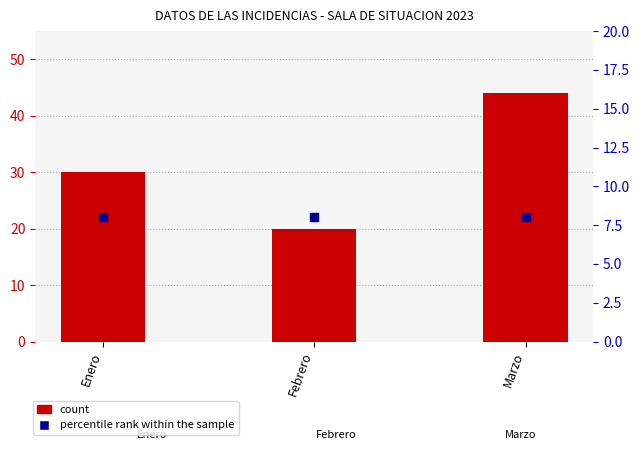

What are all the series names shown in the legend?

count, percentile rank within the sample